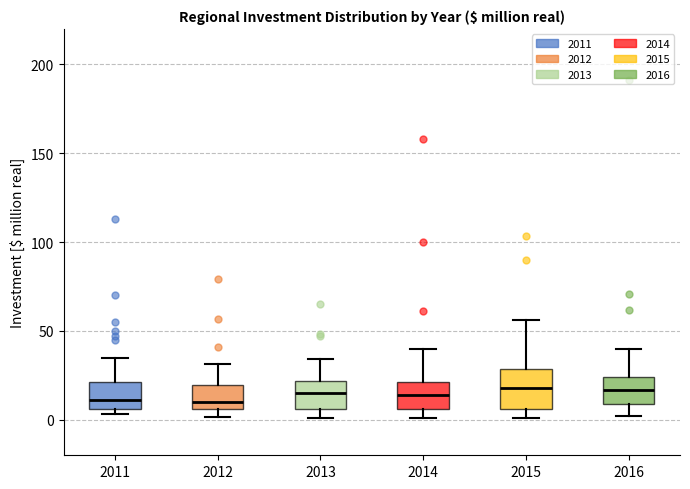

Which box is the tallest, from its lower edge to its upper edge?

2015